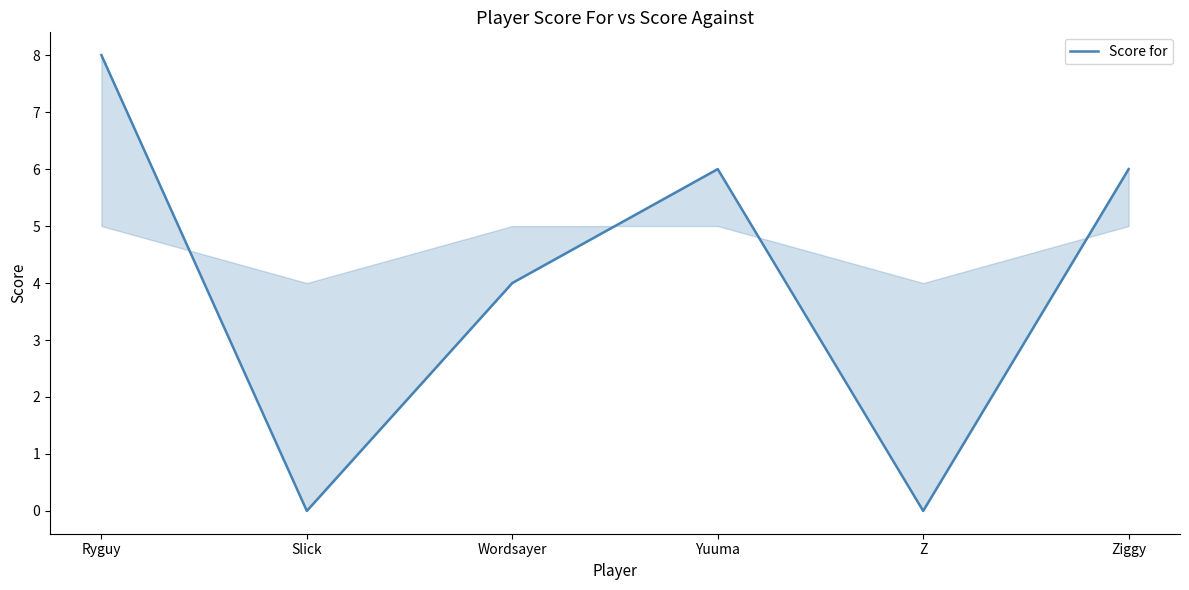

Reading left to right, extract all data points from this chart.

8	0	4	6	0	6